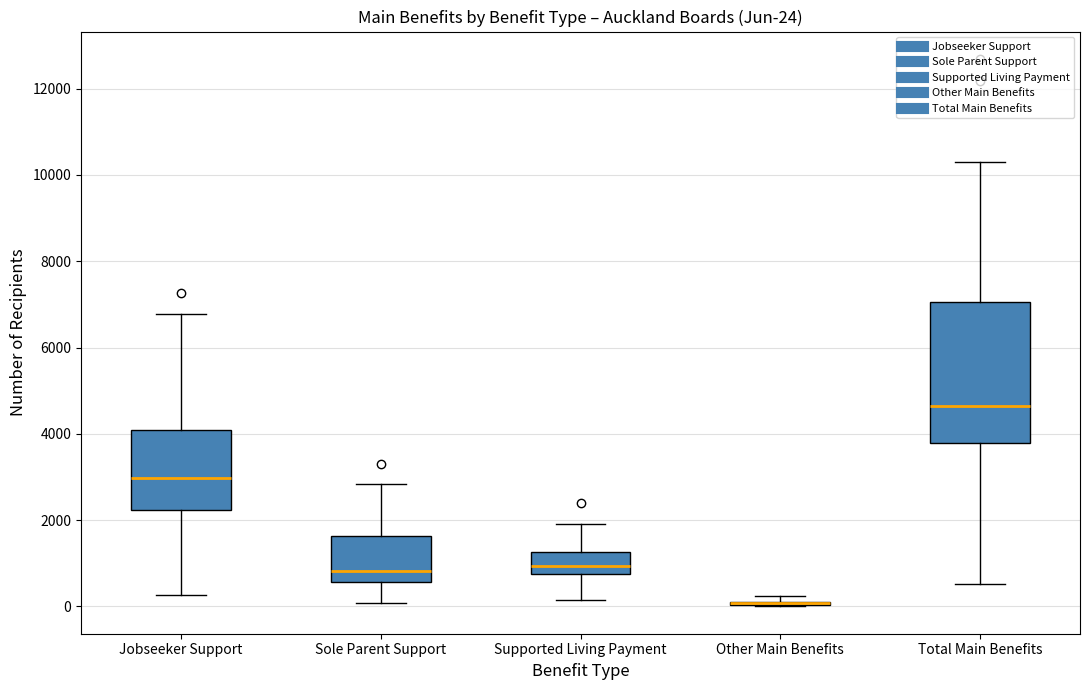

Which box is the tallest, from its lower edge to its upper edge?

Total Main Benefits